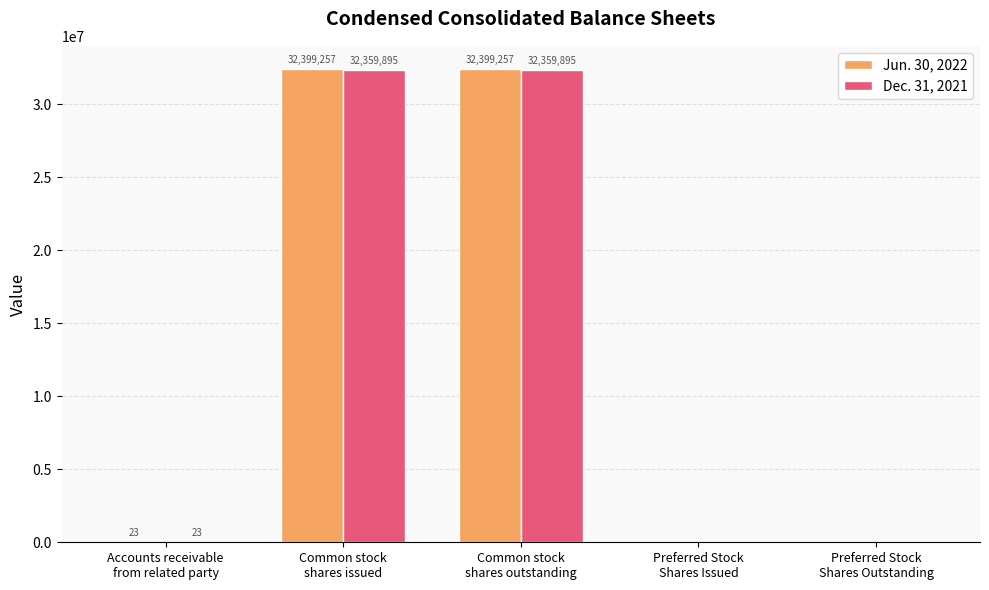

Is the value of Dec. 31, 2021 at Preferred Stock
Shares Outstanding greater than the value of Jun. 30, 2022 at Common stock
shares outstanding?

No